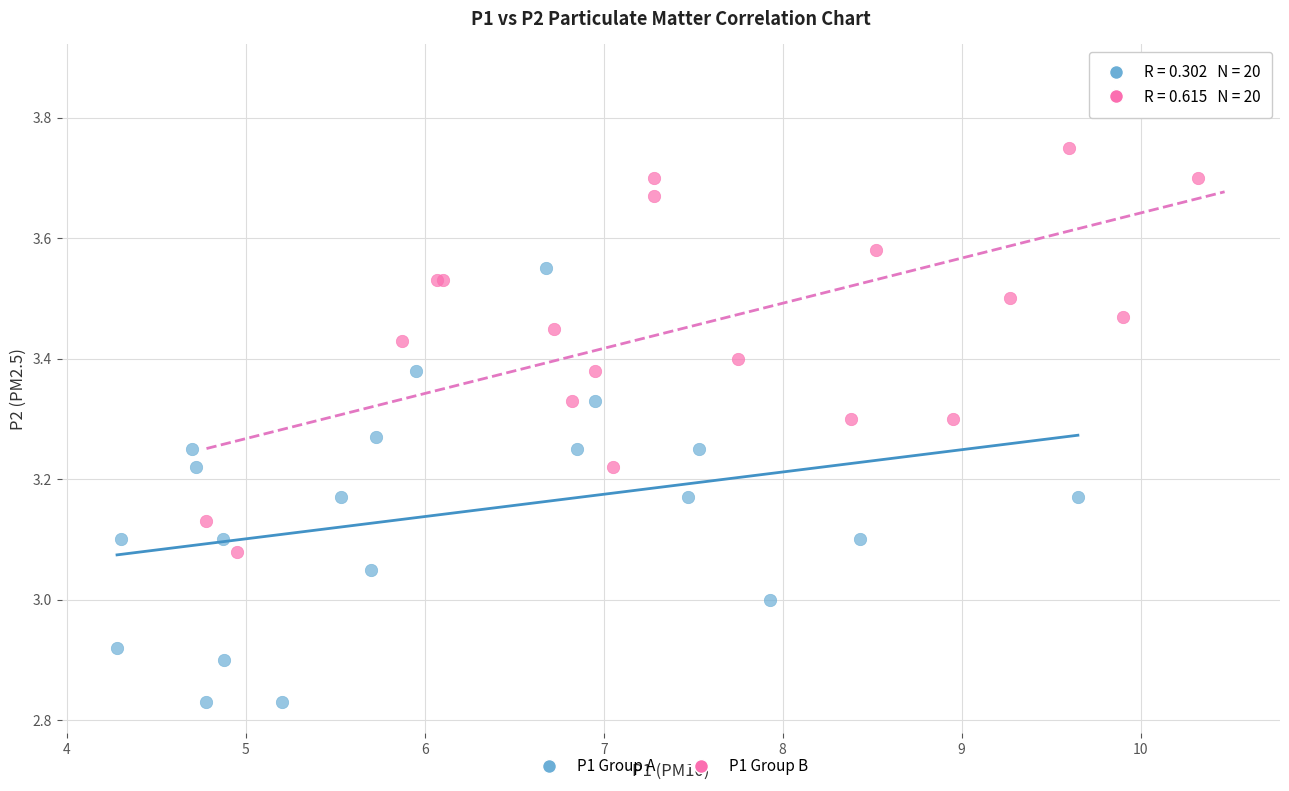

Which series reaches the maximum Y coordinate?

P1 Group B